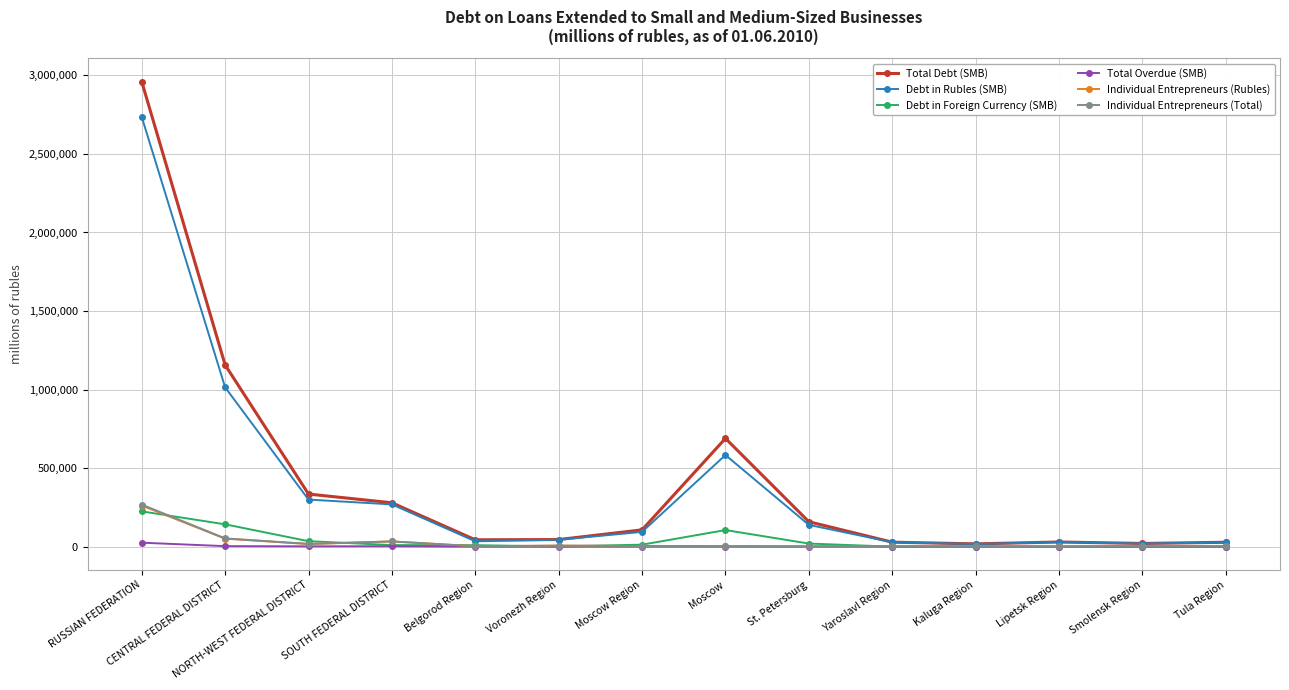

Which series has the widest spread of values?

Total Debt (SMB)